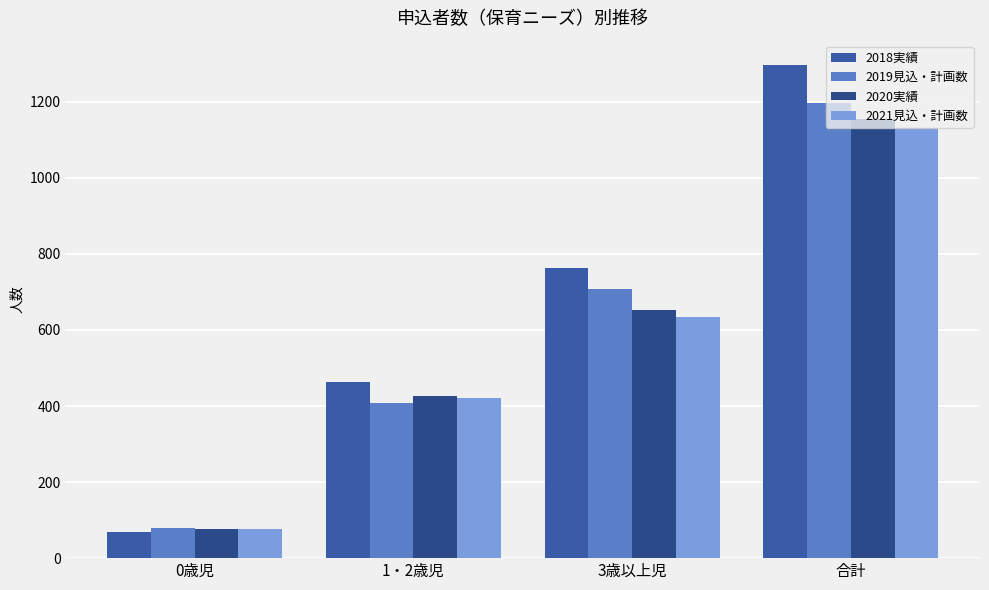

How many bars are there in each group?

4